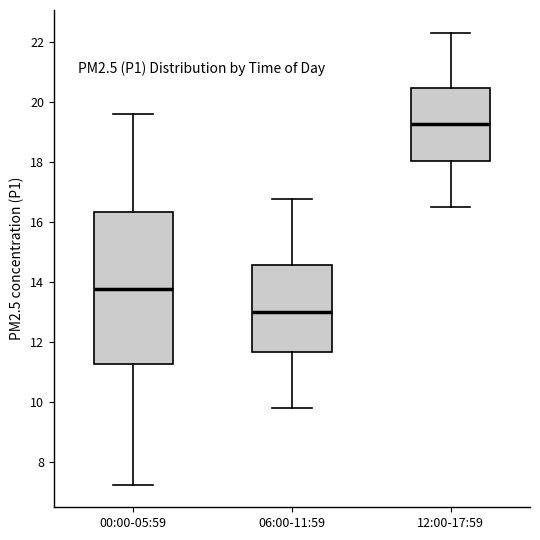

Which box's median line is the highest?

12:00-17:59